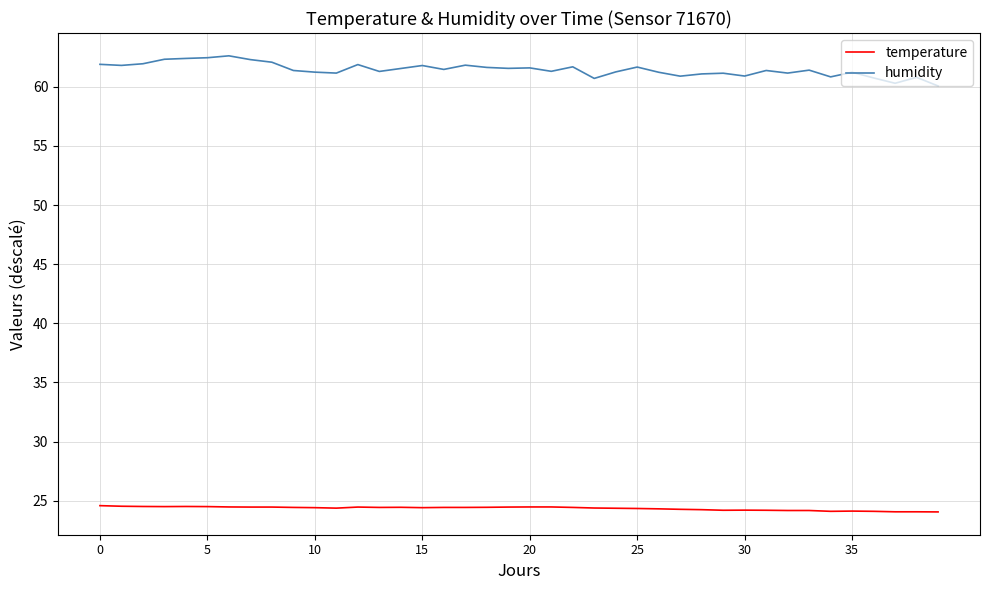

What are all the series names shown in the legend?

temperature, humidity